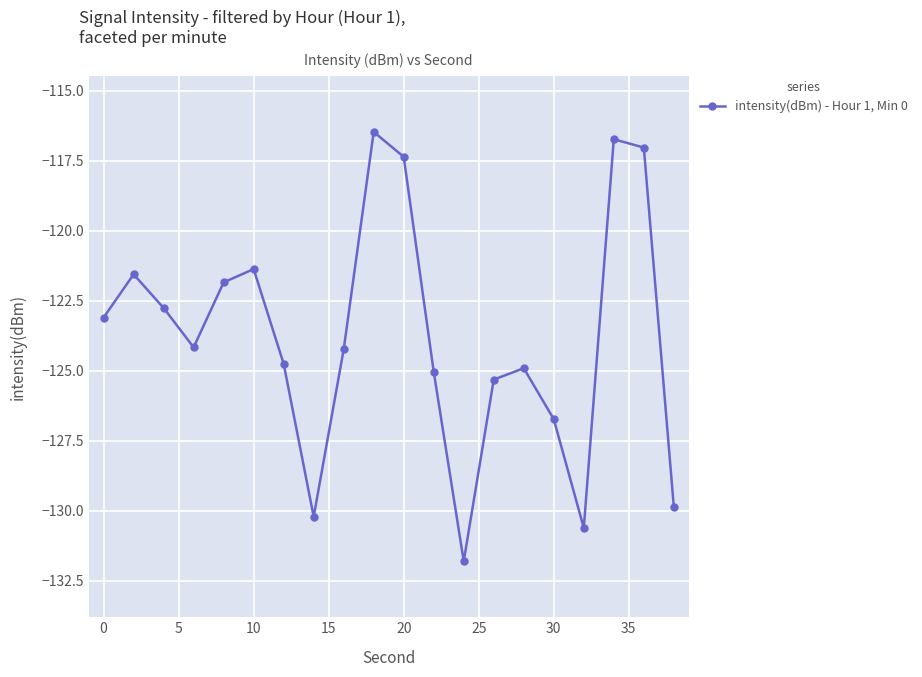

How many lines are shown in the chart?

1